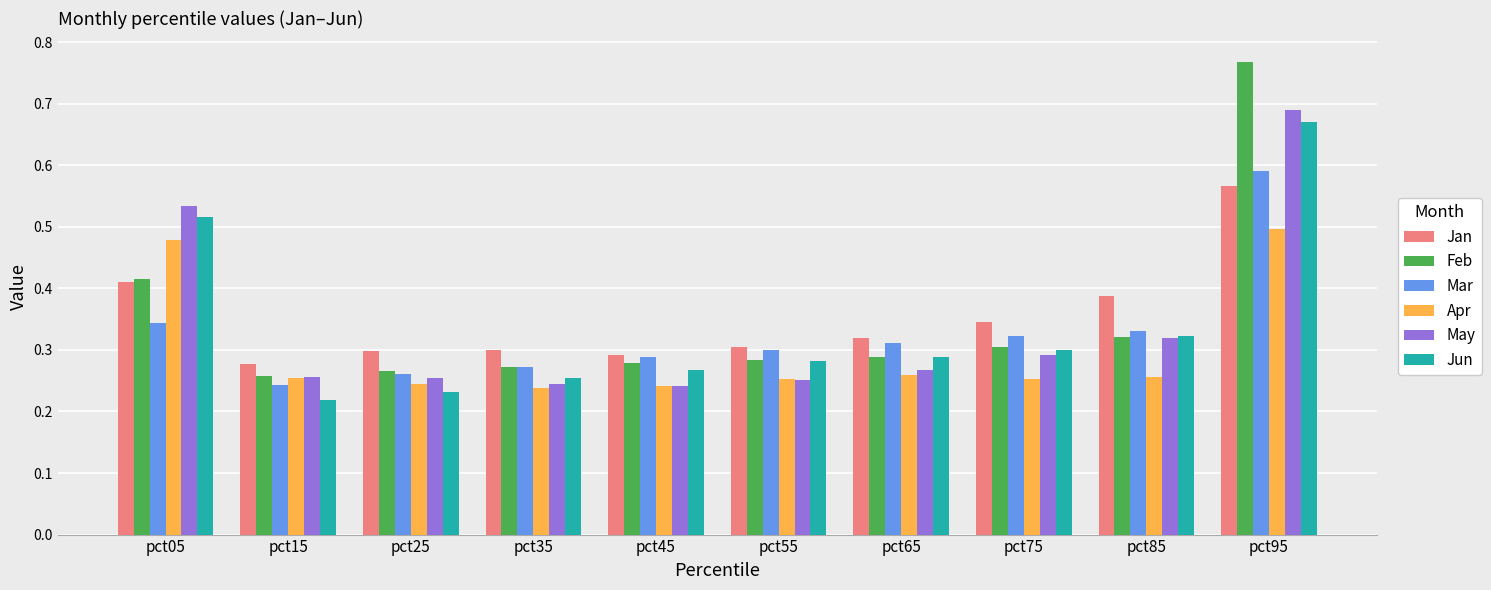

Which series has the widest spread of values?

Feb